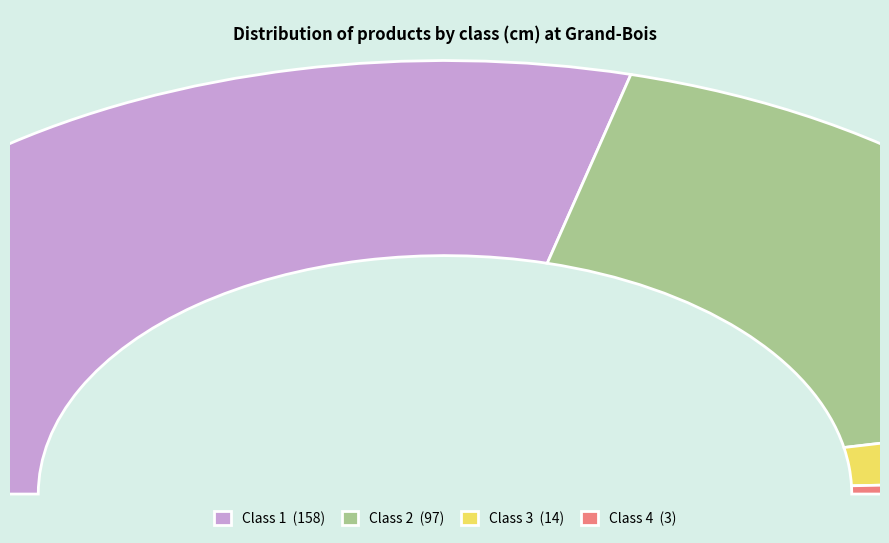

What portion of the pie excludes 4?

98.9%